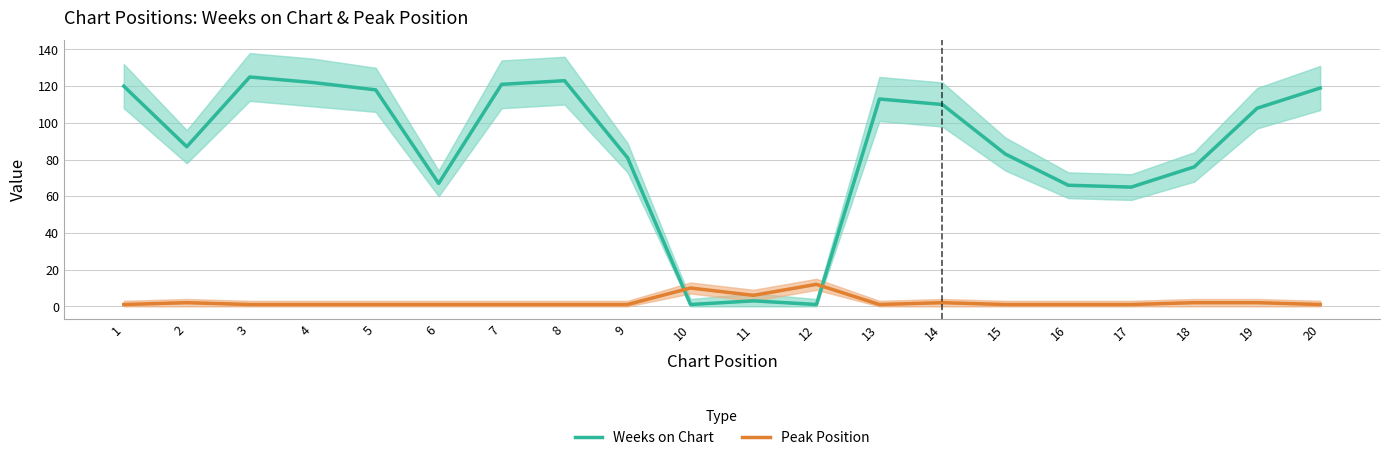

What is the highest value of the Peak Position series?

12